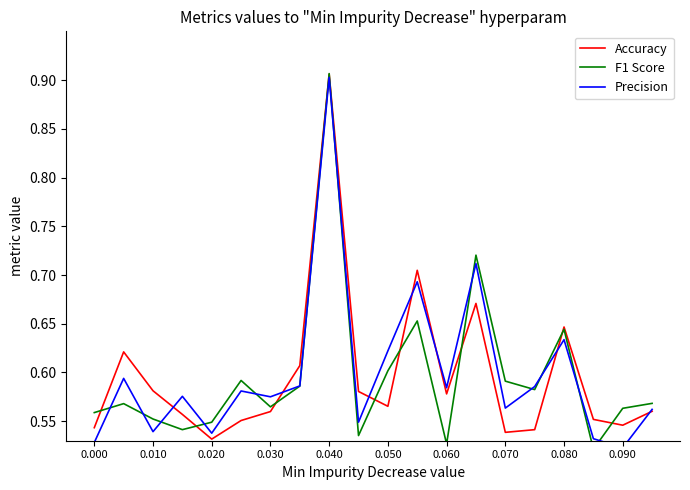

What is the sum of all Precision values?

12.0